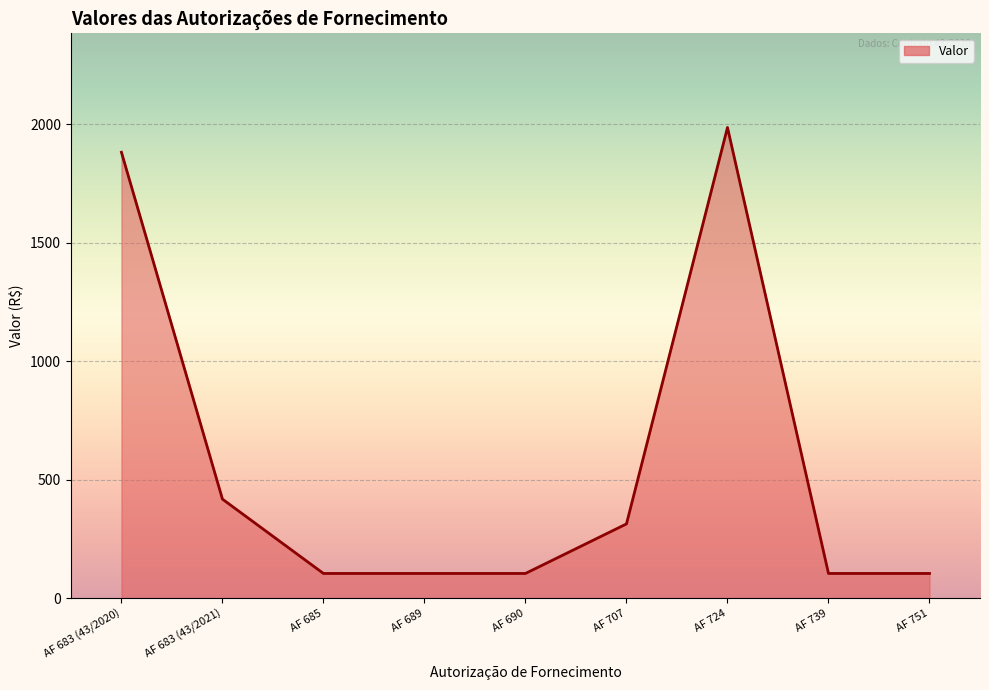

Where is the data nearest to the value 1045?

AF 683 (43/2021)